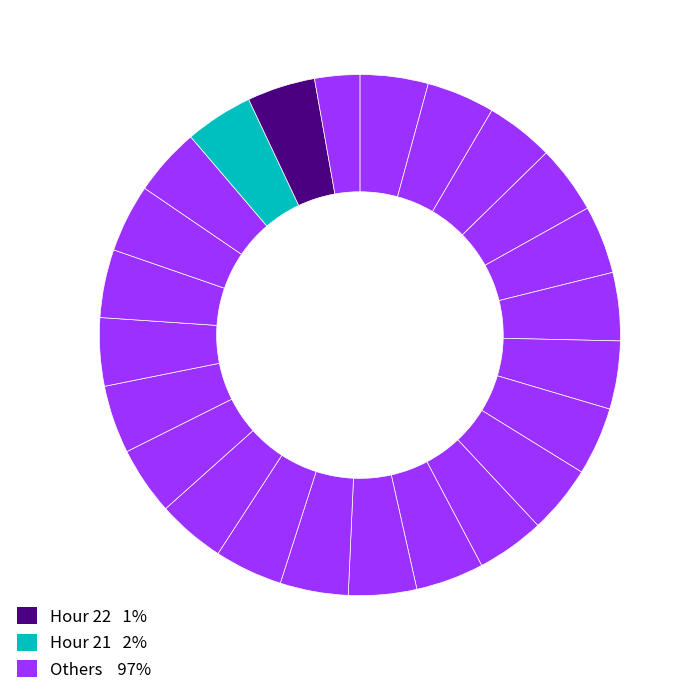

How many segments does this pie chart have?

24